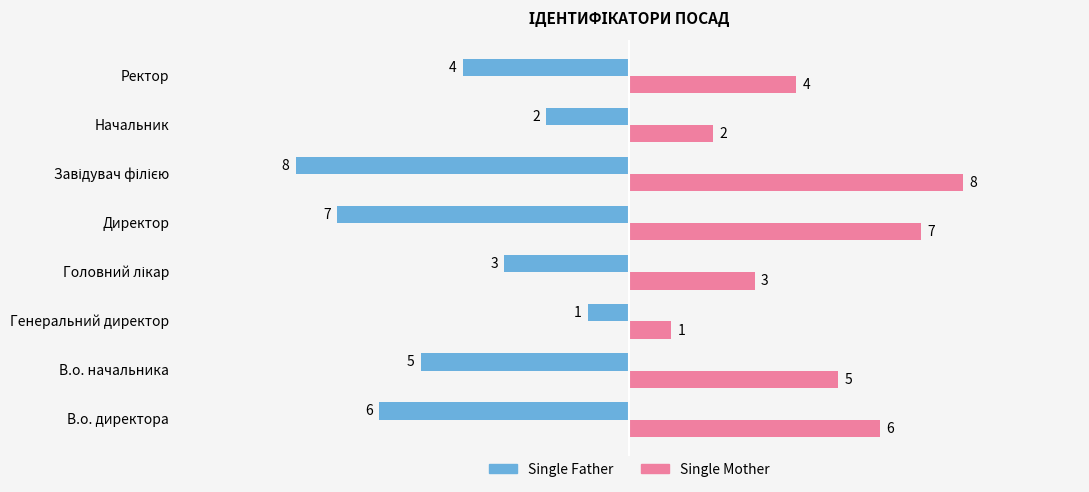

What is the greatest value displayed?

8